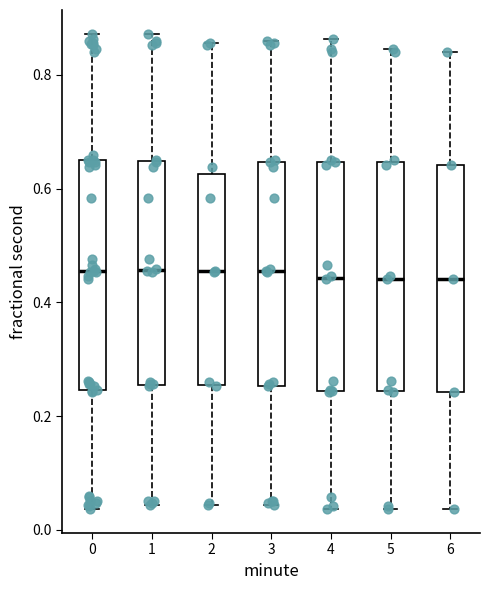

Where does the lower whisker of the box at x = 5 end on the y-axis? The values are not printed on the chart, so give them approximately, as read against the axis.

0.04